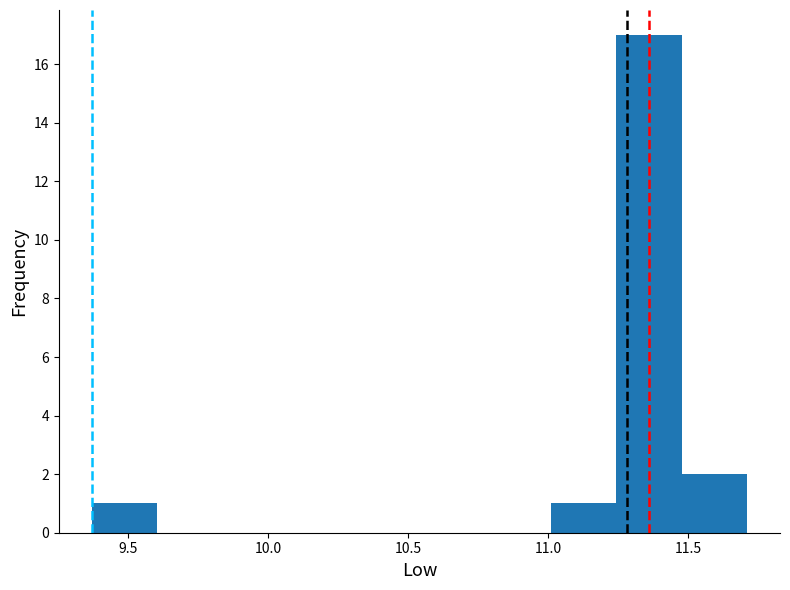

Reading left to right, list every bar in this chart as the range it spans on the x-axis followed by its height. Neither the bar edges nor the heights are printed on the chart, so give them approximately, as read against the axes.

9.35 to 9.60: 1
9.60 to 9.85: 0
9.85 to 10.05: 0
10.05 to 10.30: 0
10.30 to 10.55: 0
10.55 to 10.75: 0
10.75 to 11.00: 0
11.00 to 11.25: 1
11.25 to 11.50: 17
11.50 to 11.70: 2